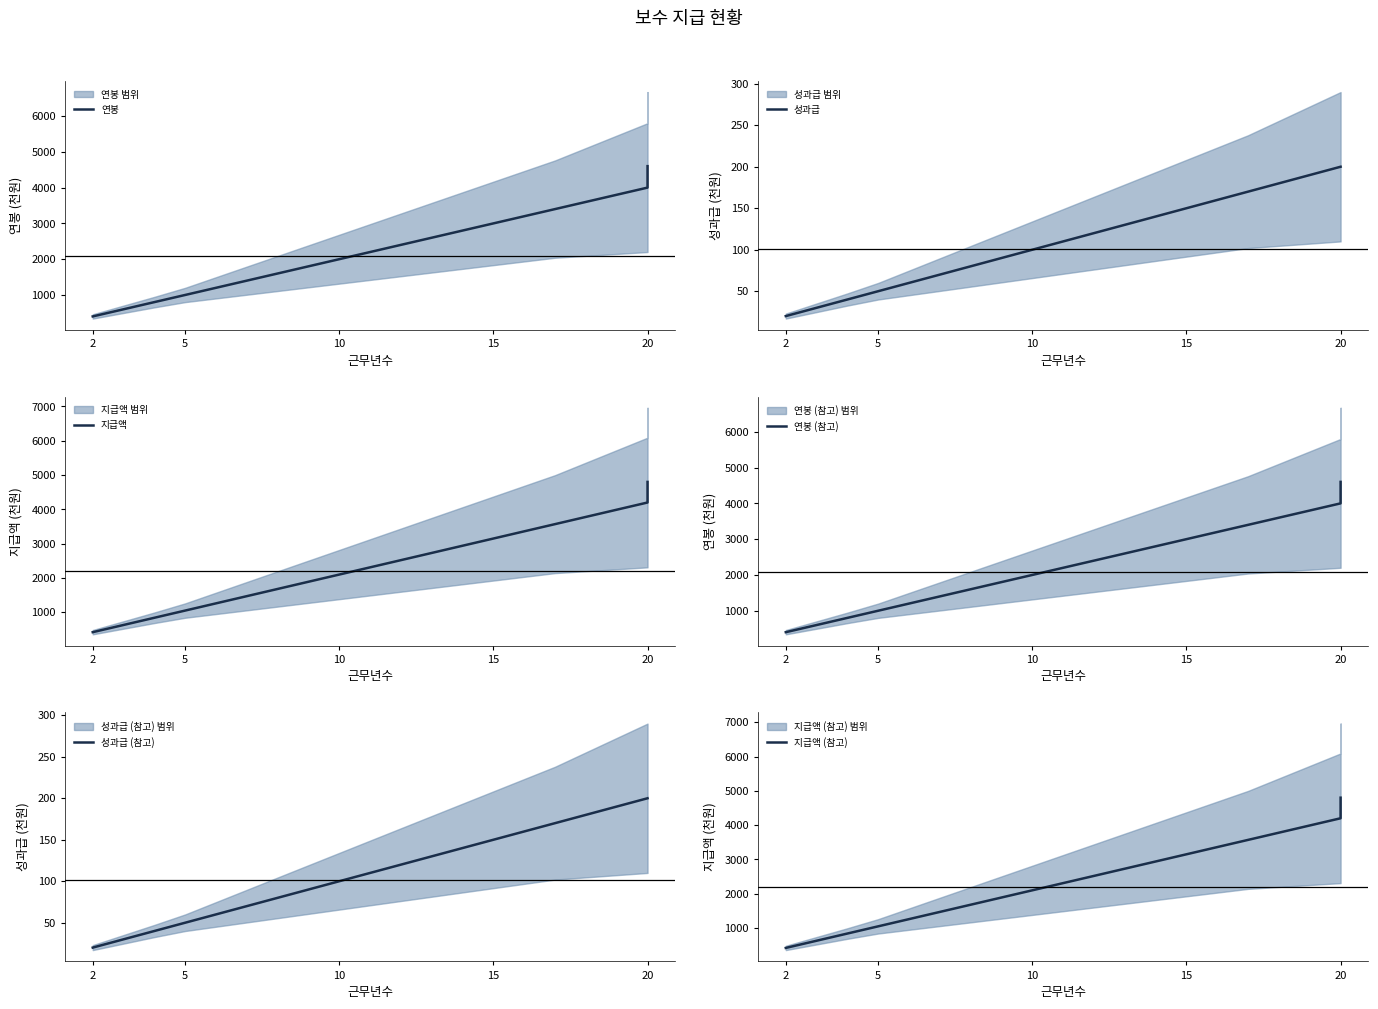

At how many categories does at least one series exceed 1502?

4